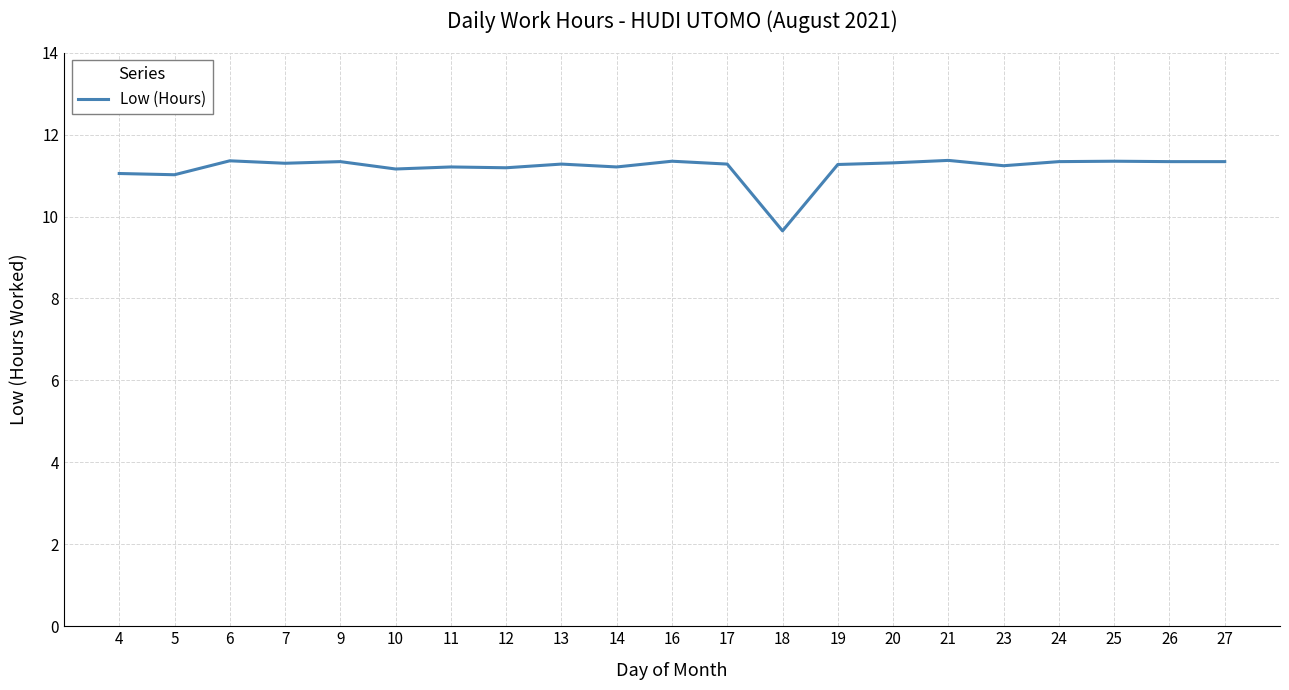

At which label is the value closest to 10?

18